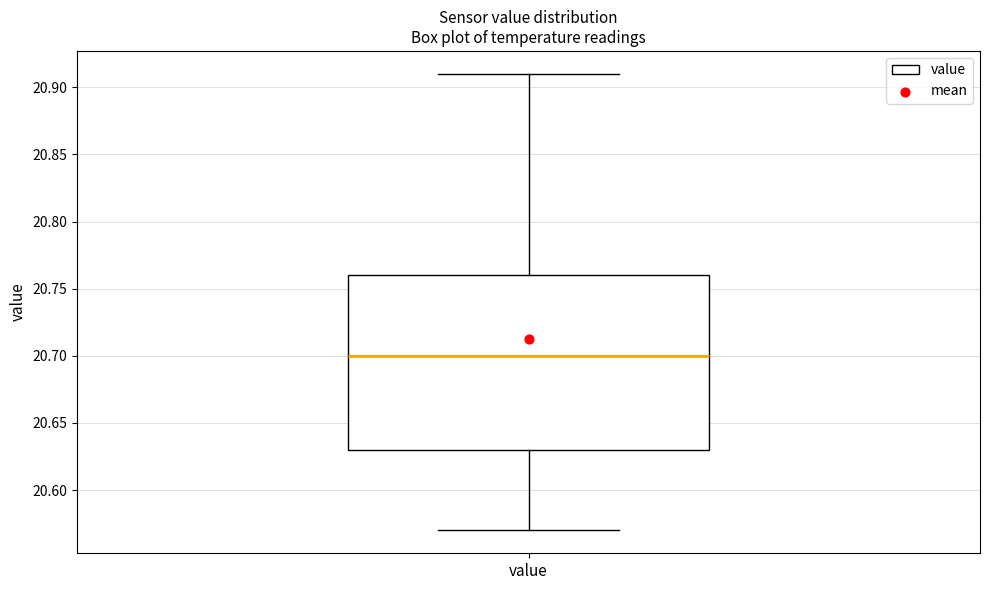

Transcribe this box plot: give where the median line is, the range the box spans, and where the two whiskers end, as read against the y-axis. The values are not printed on the chart, so give them approximately, as read against the axis.

median 20.70, box 20.63 to 20.76, whiskers 20.57 to 20.91